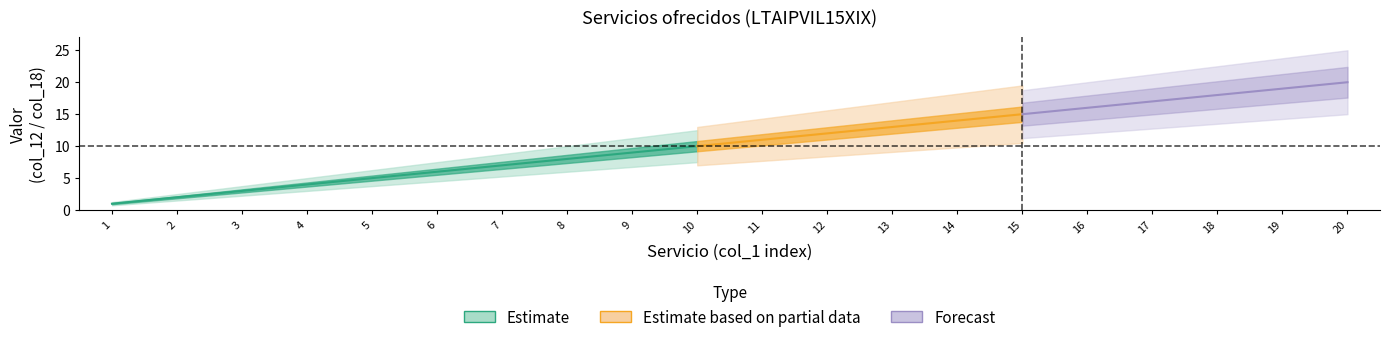

At which label does Área (col_12) reach its minimum?

1